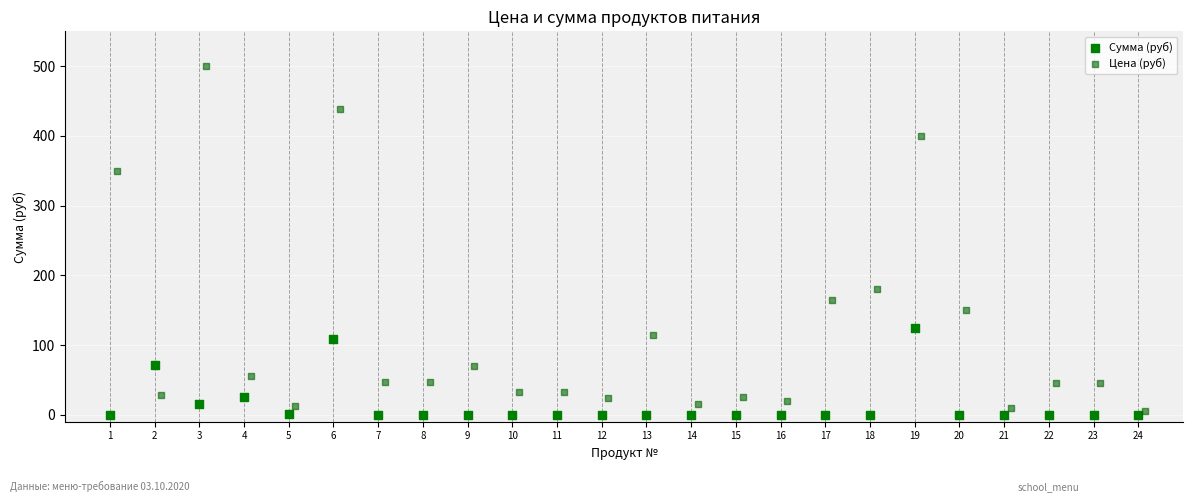

Which series reaches the maximum Y coordinate?

Цена (руб)